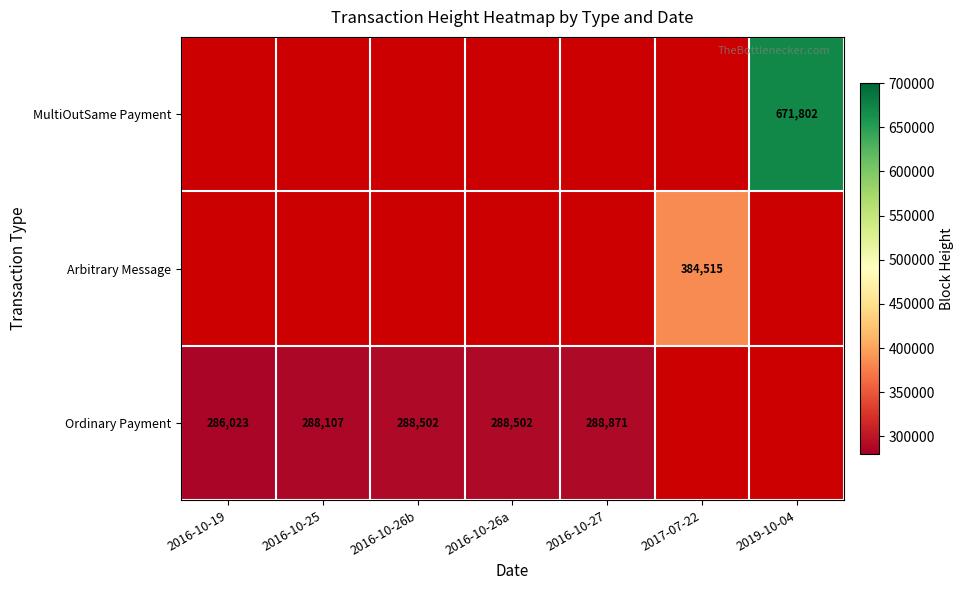

What is the difference between the Ordinary Payment values at 2016-10-19 and 2016-10-26b?

2479